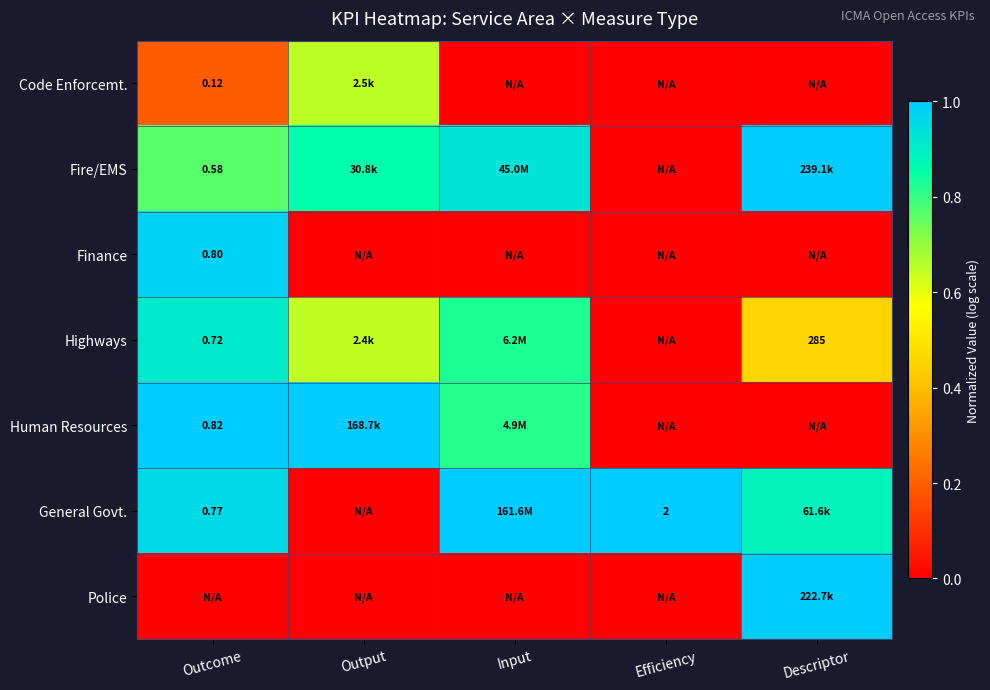

How many values in the General Govt. series exceed 0?

4